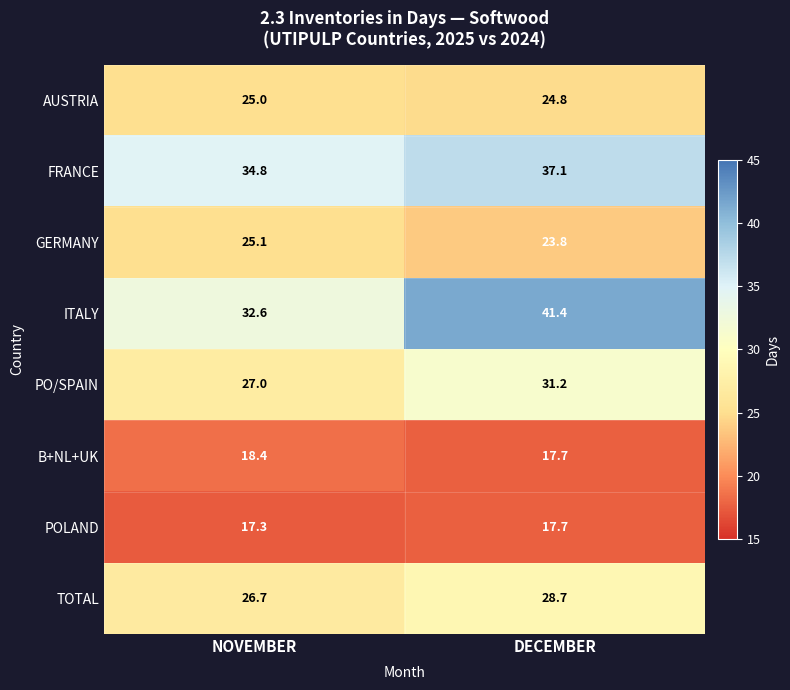

What is the maximum value shown in the chart?

41.4